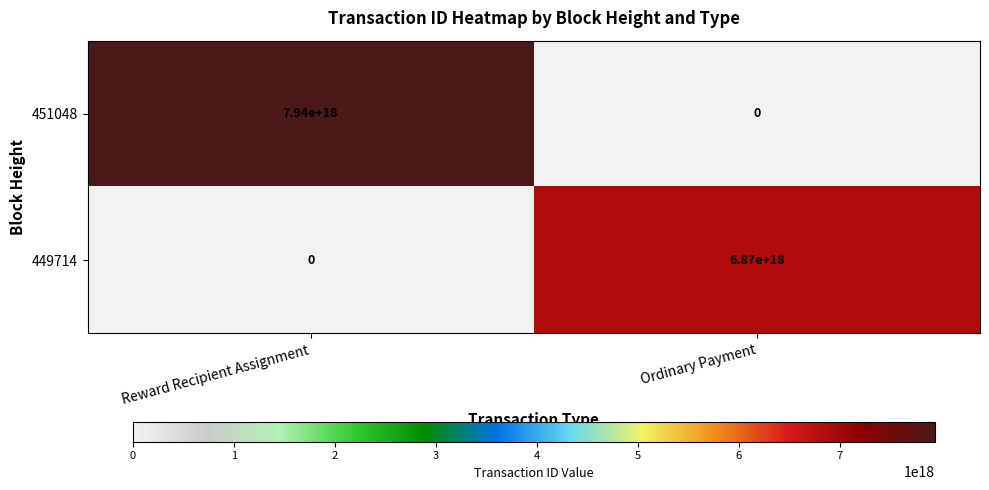

Which series has the widest spread of values?

451048